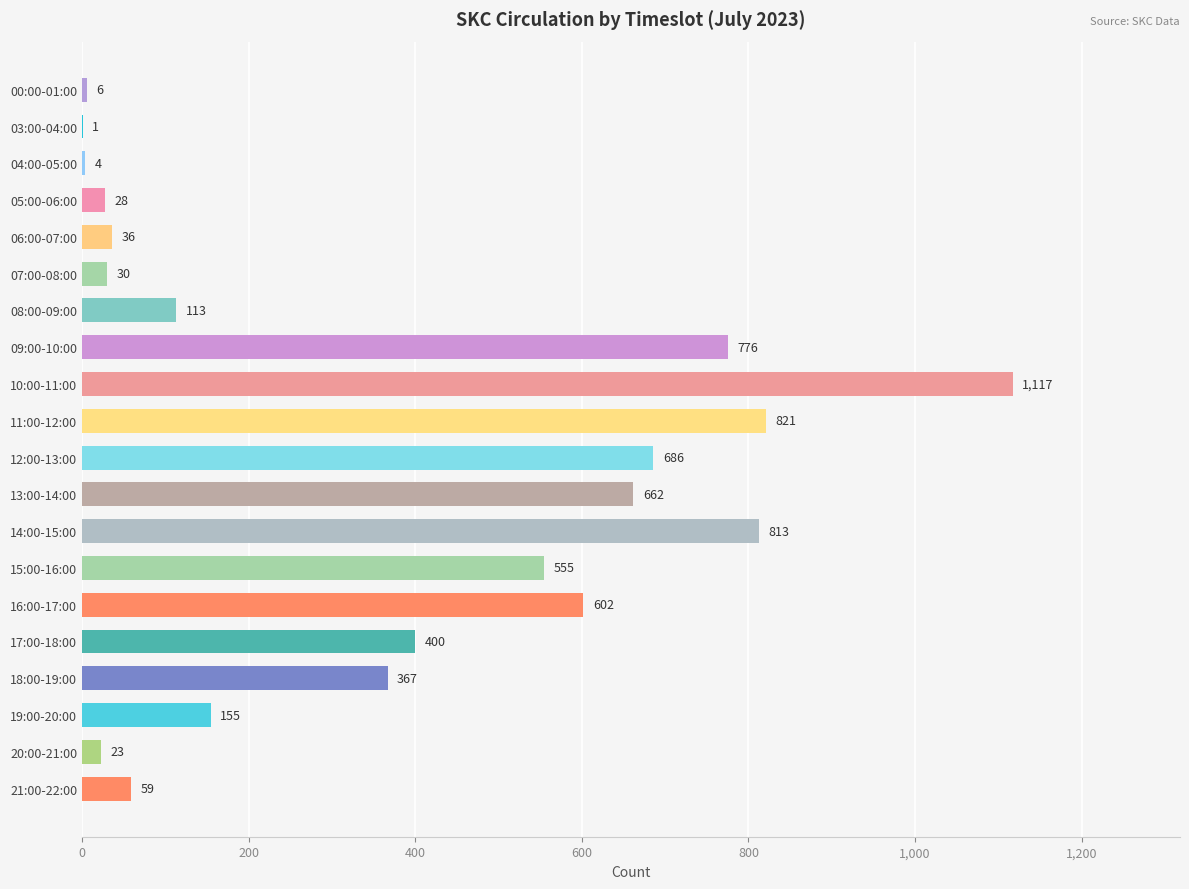

Is it true that the value at 10:00-11:00 is 1581?

False